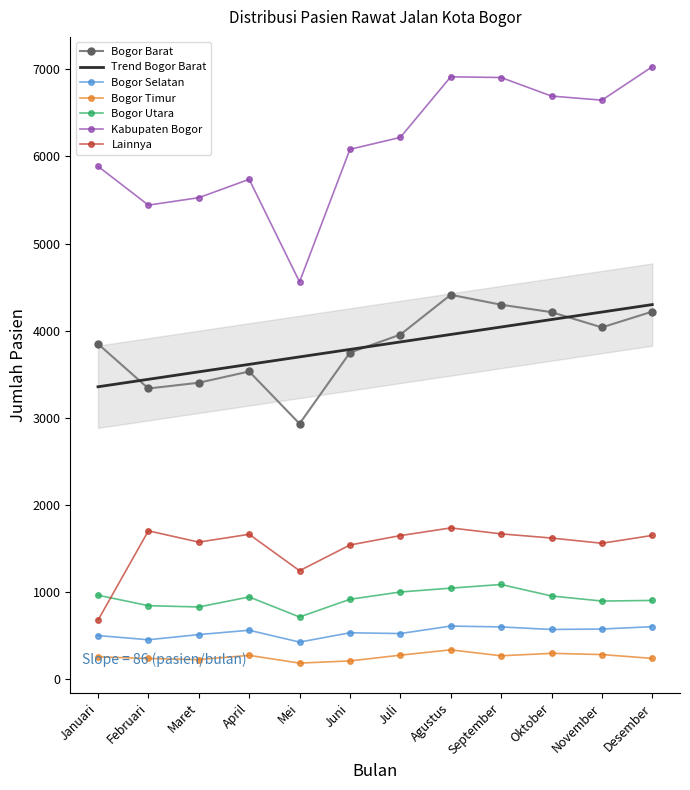

What is the difference between the highest and lowest values at Maret?

5300